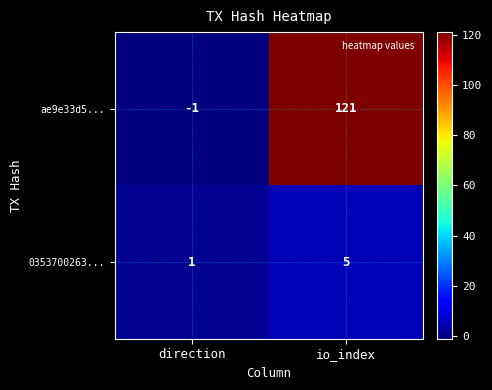

Which series has the largest total across all categories?

ae9e33d5...